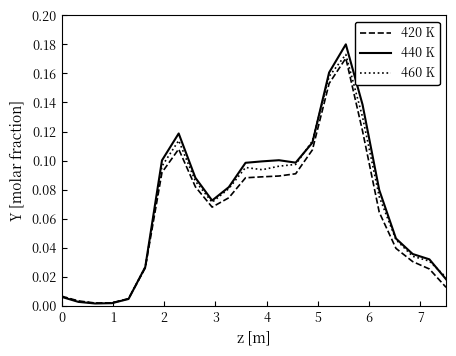

How many distinct data groups are displayed?

3